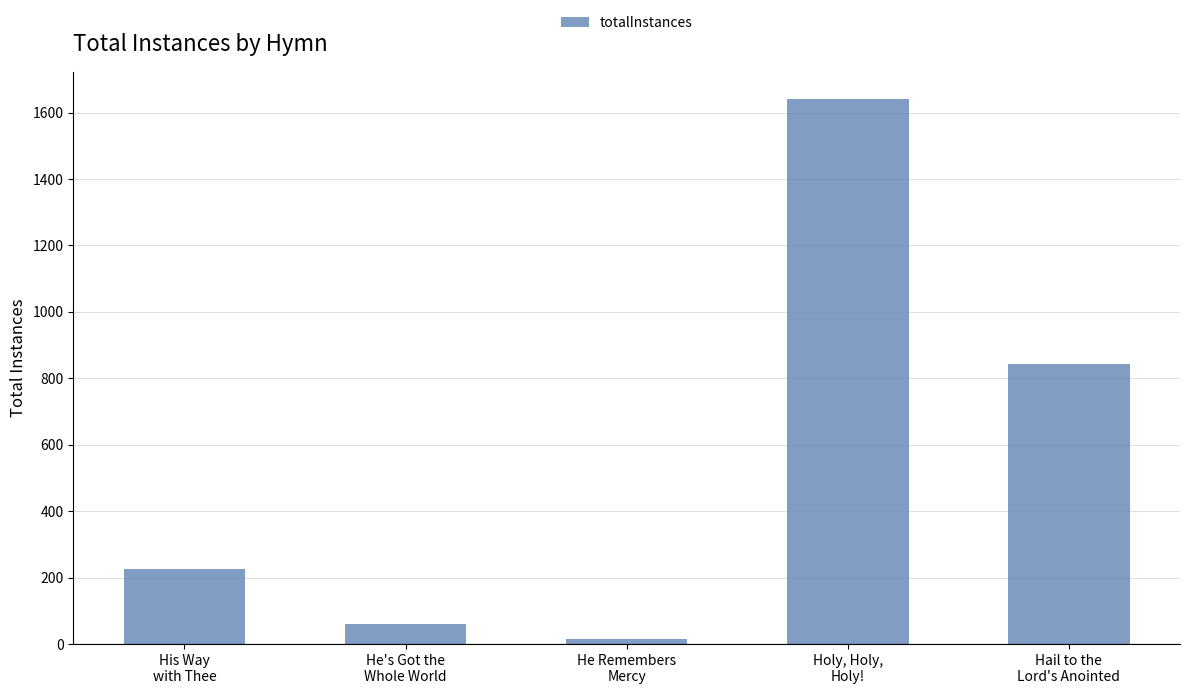

The chart shows a value of 227 at His Way
with Thee. True or false?

True